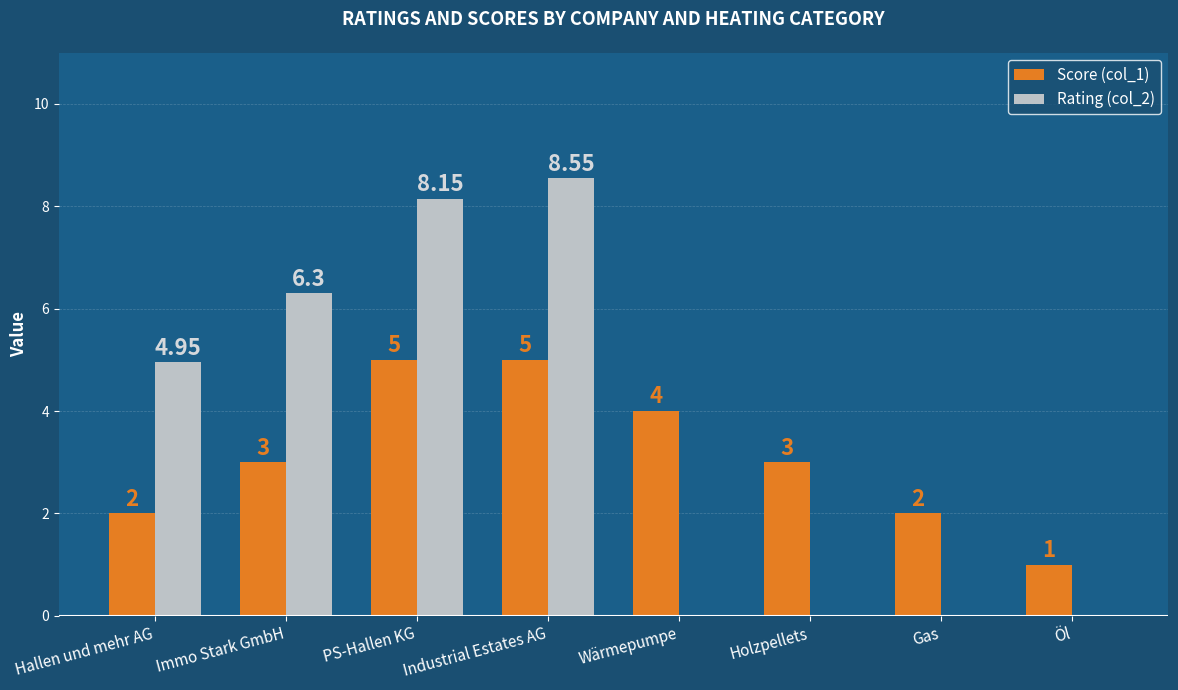

True or false: Rating (col_2) has a value of 3.9 at Immo Stark GmbH.

False